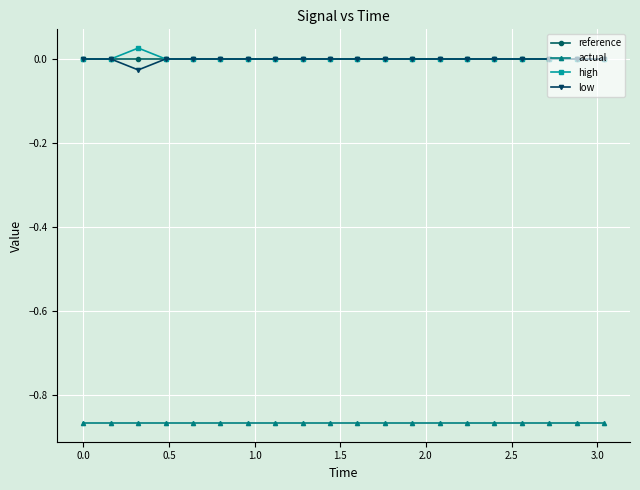

True or false: actual and reference cross at least once.

False